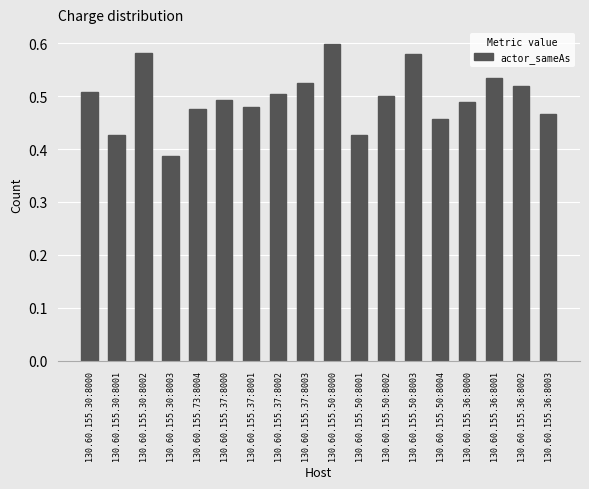

Which category has the lowest value across all series?

130.60.155.30:8003